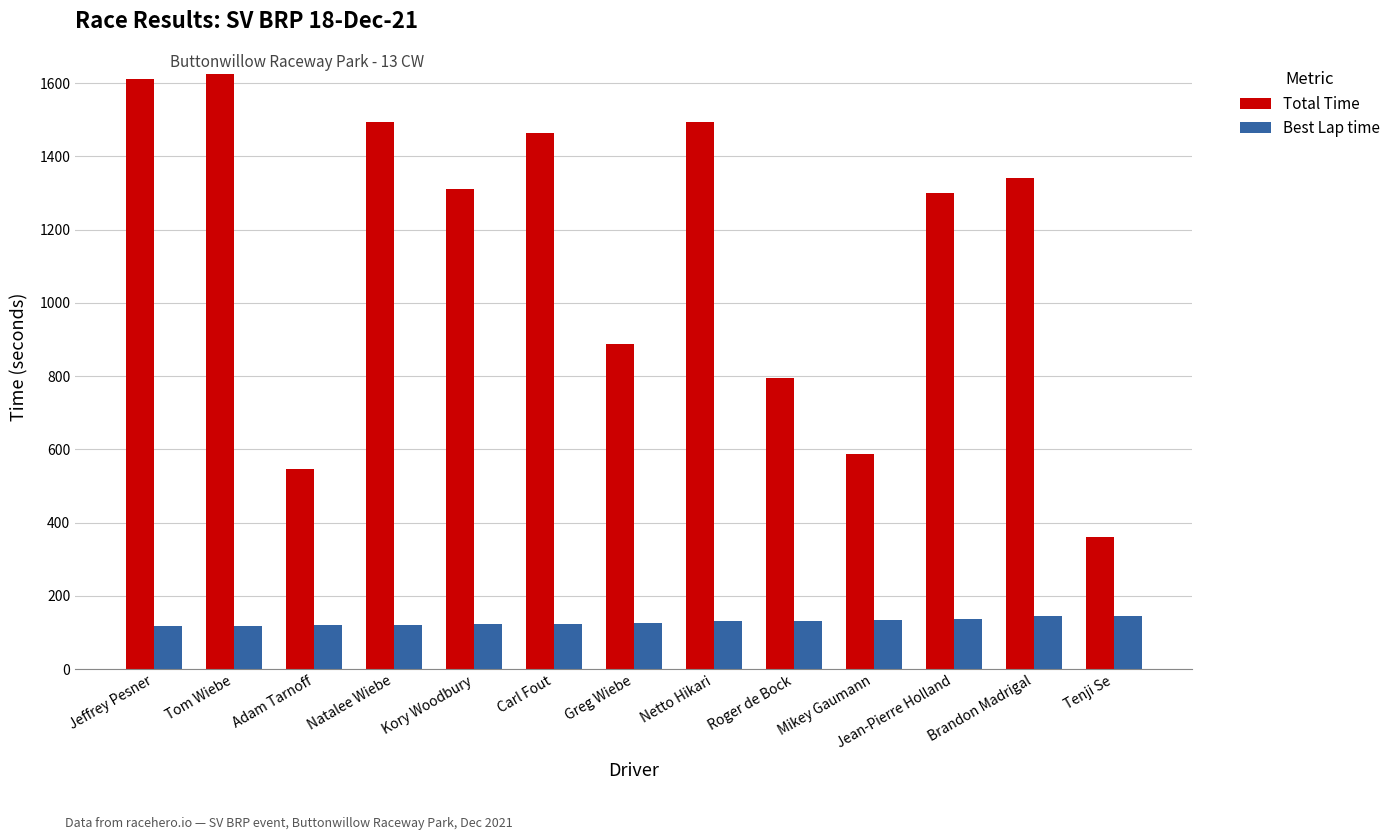

What is the value of the Total Time bar at the 8th from the left?

1493.1